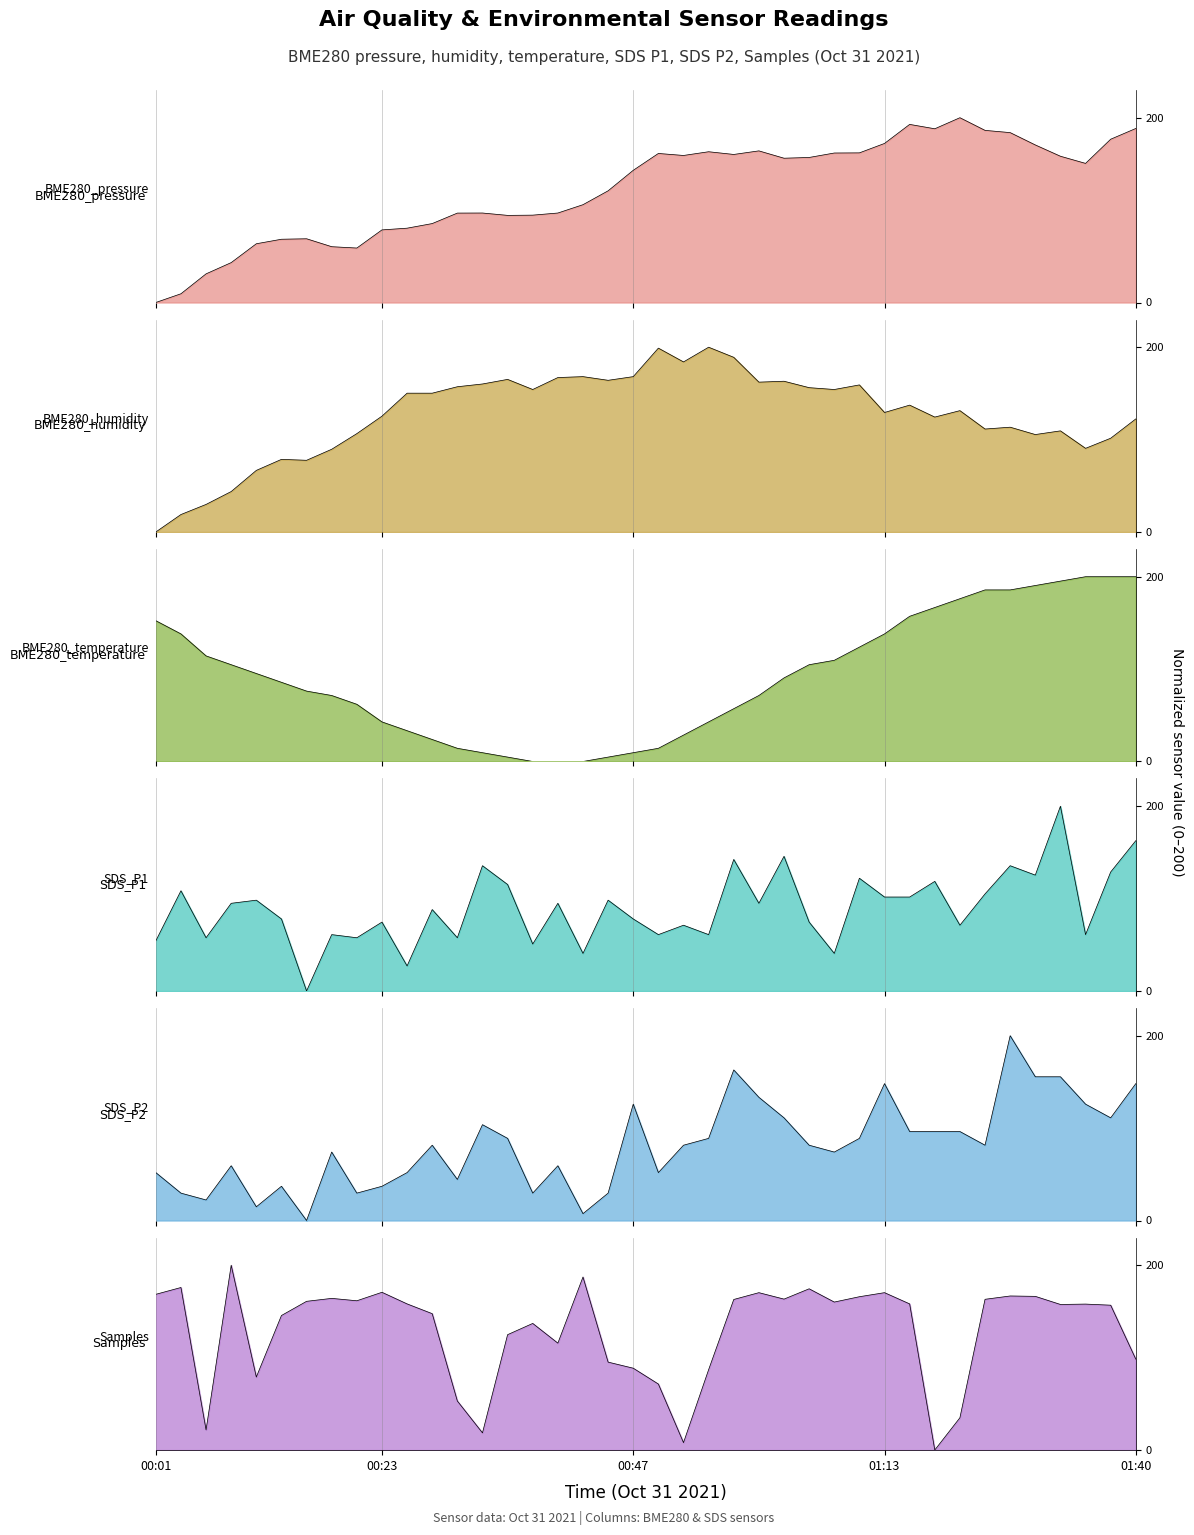

What is the label of the 14th point from the right?

01:04